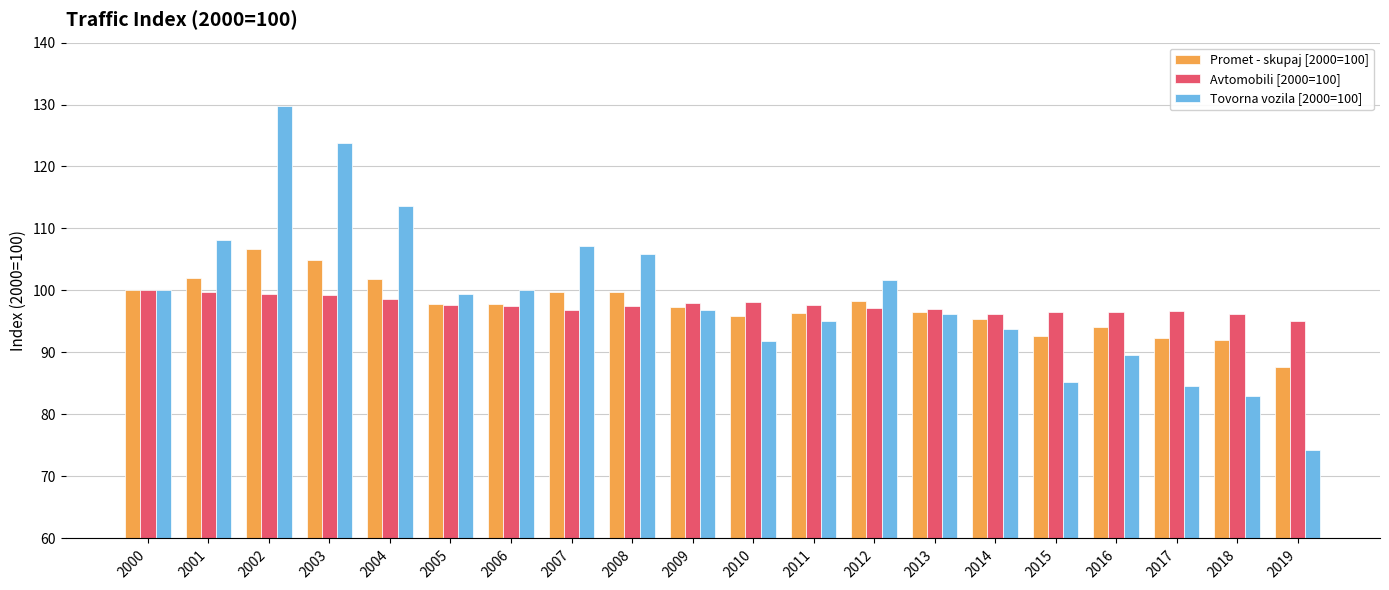

The value of Promet - skupaj [2000=100] at 2001 is 136.0. True or false?

False